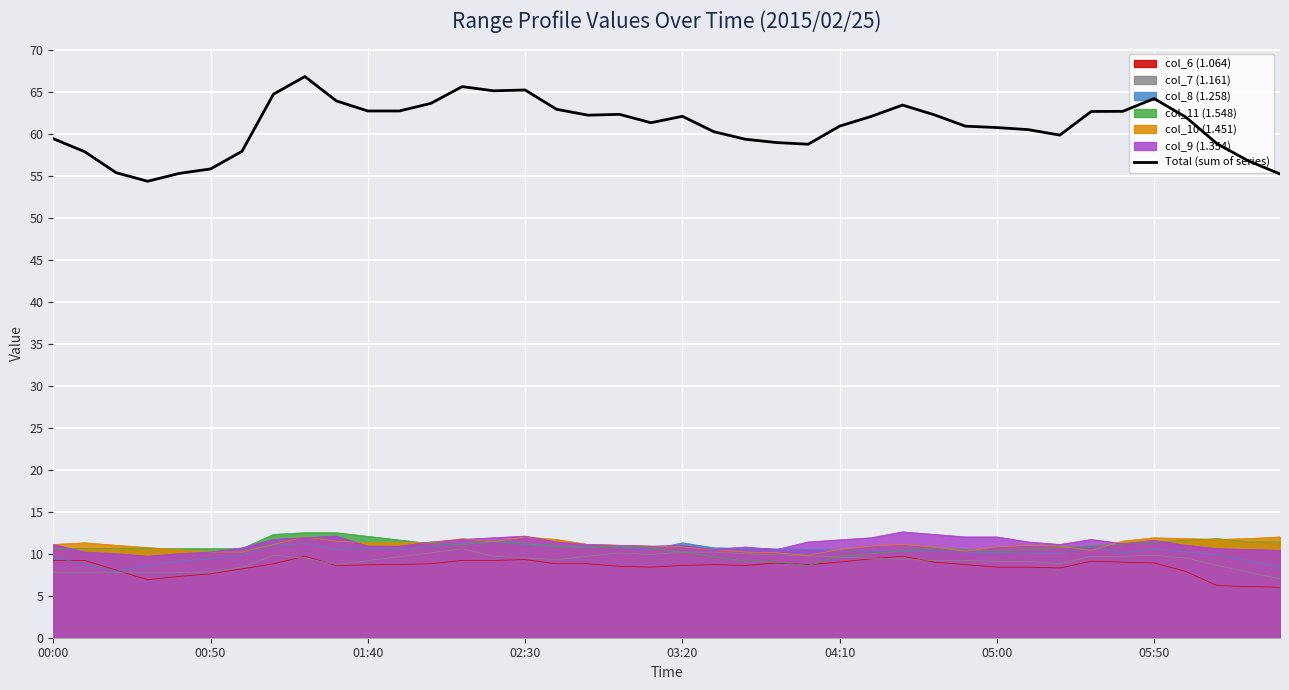

Which series has the largest total across all categories?

Total (sum of series)